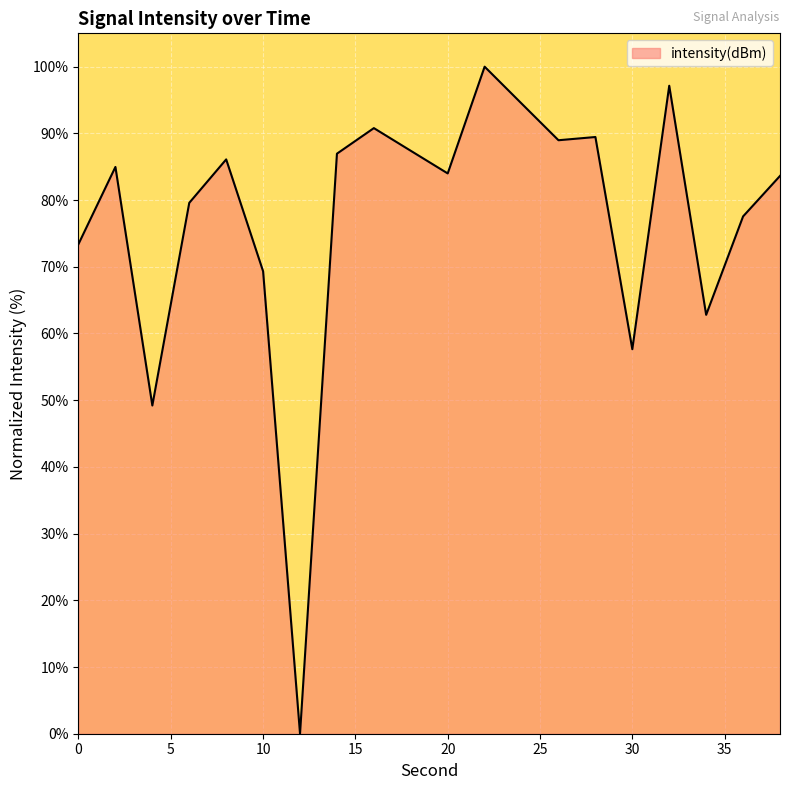

What is the maximum value shown in the chart?

100.0